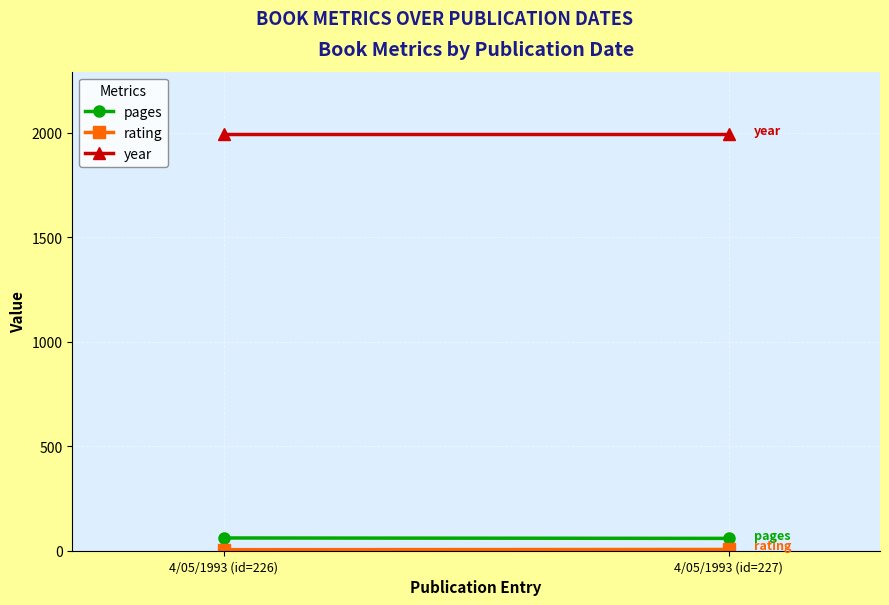

What is the approximate value of rating at 4/05/1993 (id=227)?

6